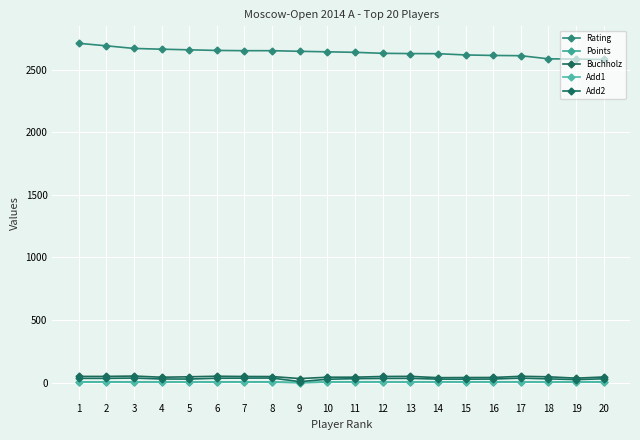

List the labels in order of Add1 value, largest first.

11, 14, 15, 19, 1, 2, 5, 7, 10, 12, 16, 17, 3, 4, 6, 8, 13, 18, 20, 9